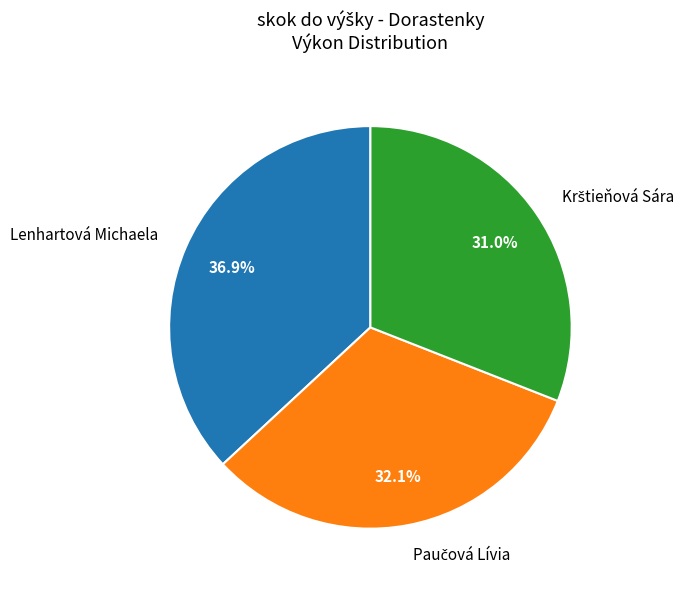

Which slice is the largest?

Lenhartová Michaela